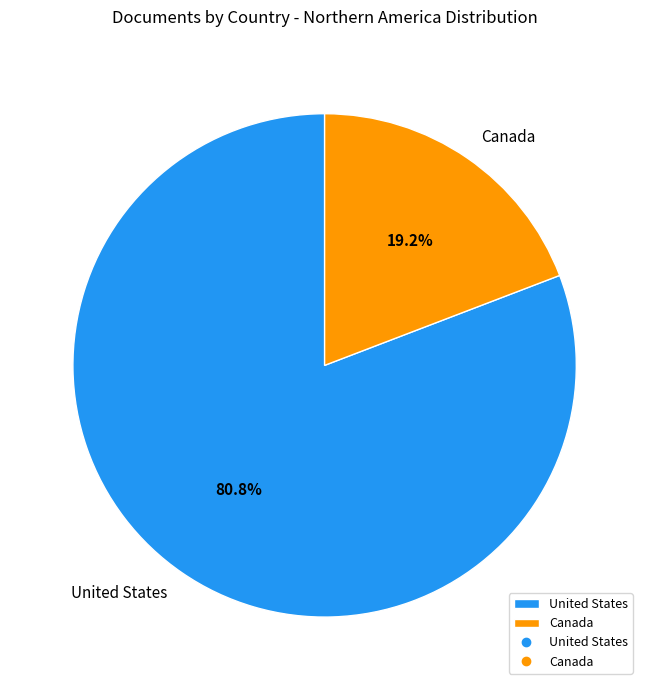

What is the smallest slice in the pie chart?

Canada